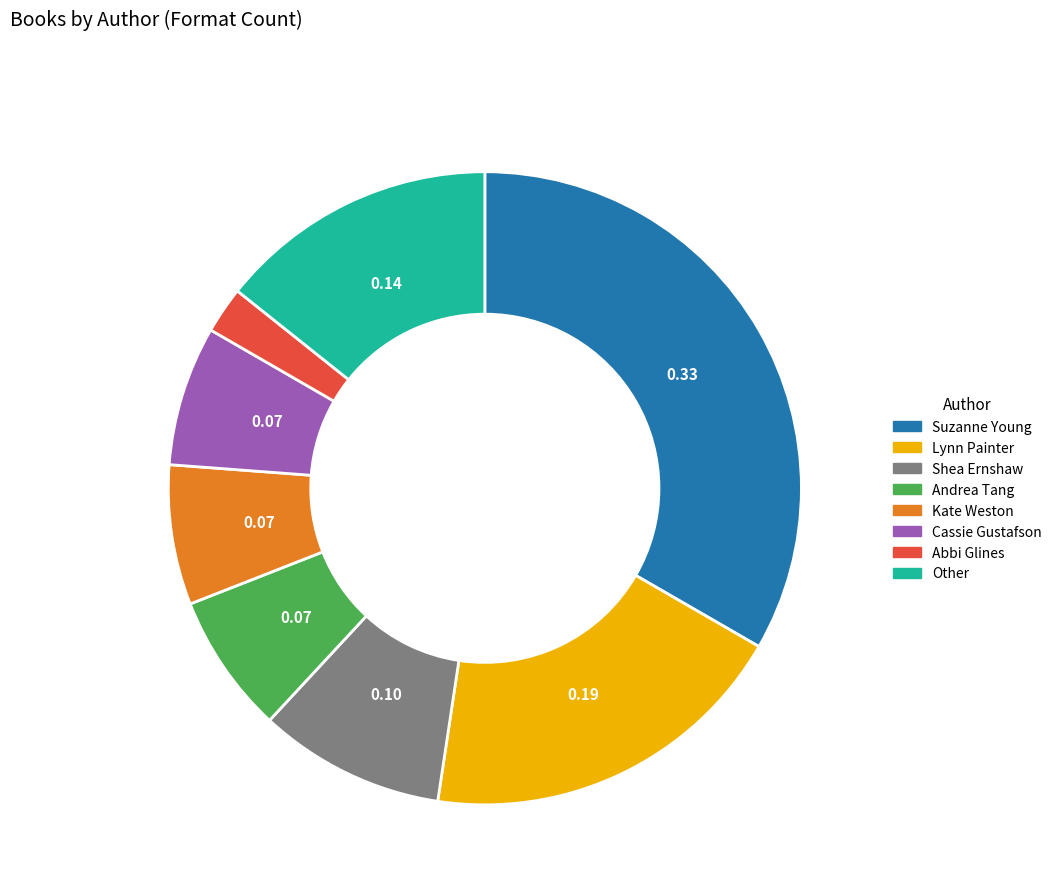

Between Other and Suzanne Young, which is larger?

Suzanne Young